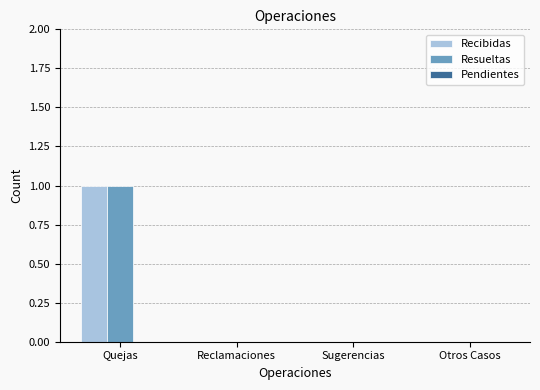

At which category is the sum across all series the highest?

Quejas